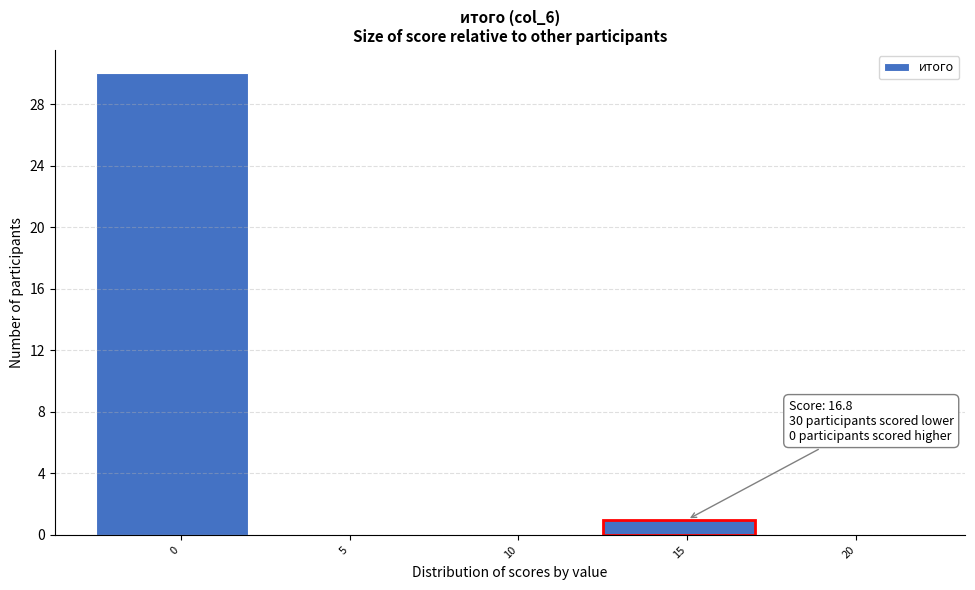

Reading left to right, what are all the values shown in this chart?

0=30	5=0	10=0	15=1	20=0